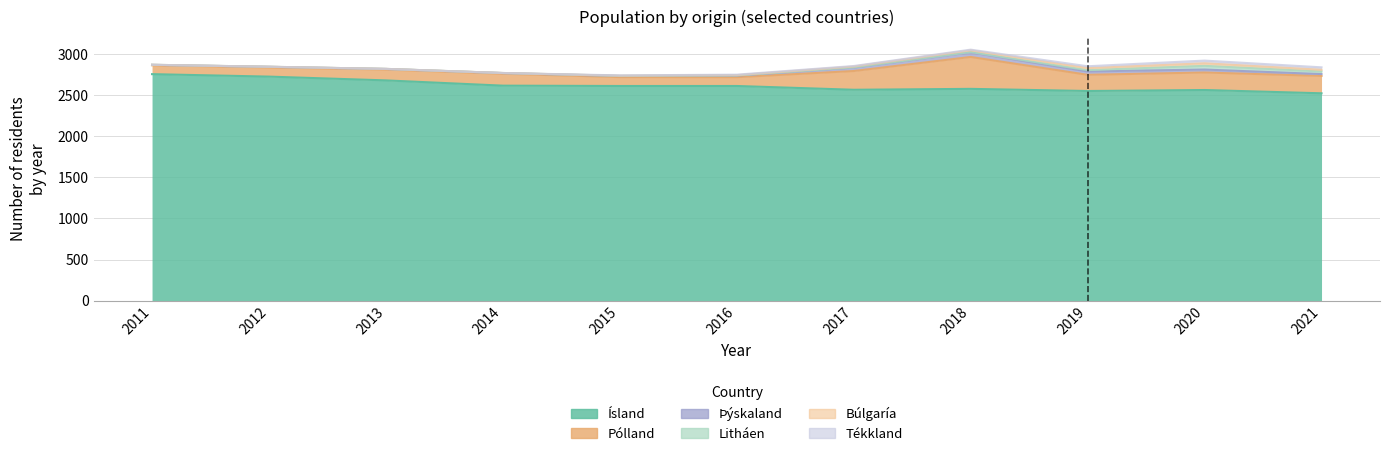

What are all the series names shown in the legend?

Ísland, Pólland, Þýskaland, Litháen, Búlgaría, Tékkland